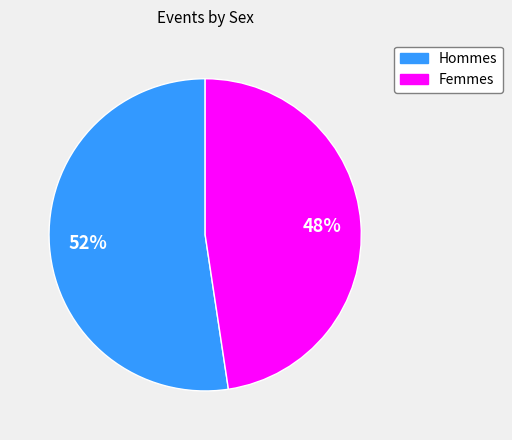

Does any single category account for the majority?

Yes